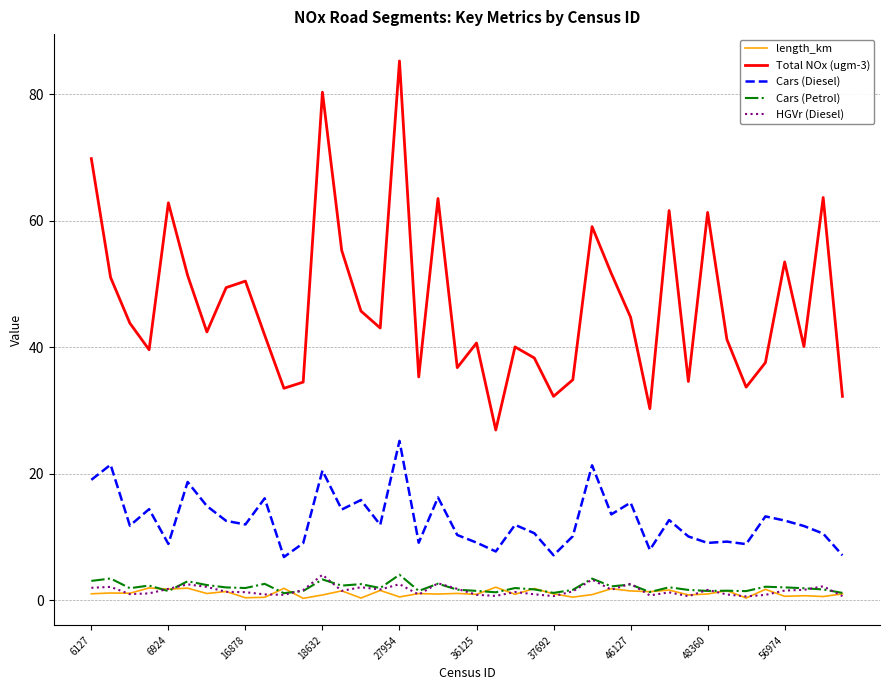

What is the greatest value displayed?

85.3